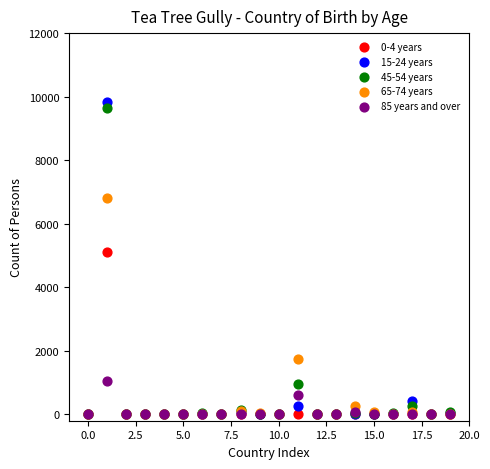

Across all series, what Y value is closest to 4919?

5125